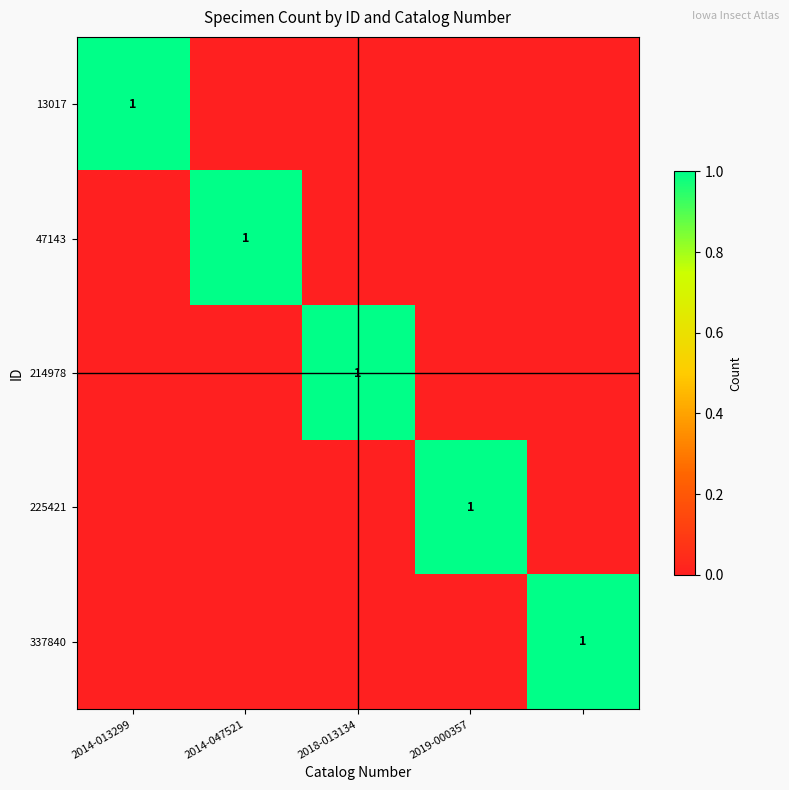

List the series in order of their peak value, lowest first.

13017, 47143, 214978, 225421, 337840